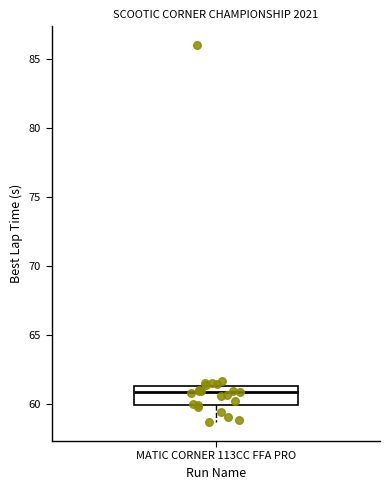

Read this box plot against the y-axis: the position of the median line, the range covered by the box, and the ends of both whiskers. The values are not printed on the chart, so give them approximately, as read against the axis.

median 61.0, box 60.0 to 61.5, whiskers 58.5 to 61.5 (just above the box's upper edge)